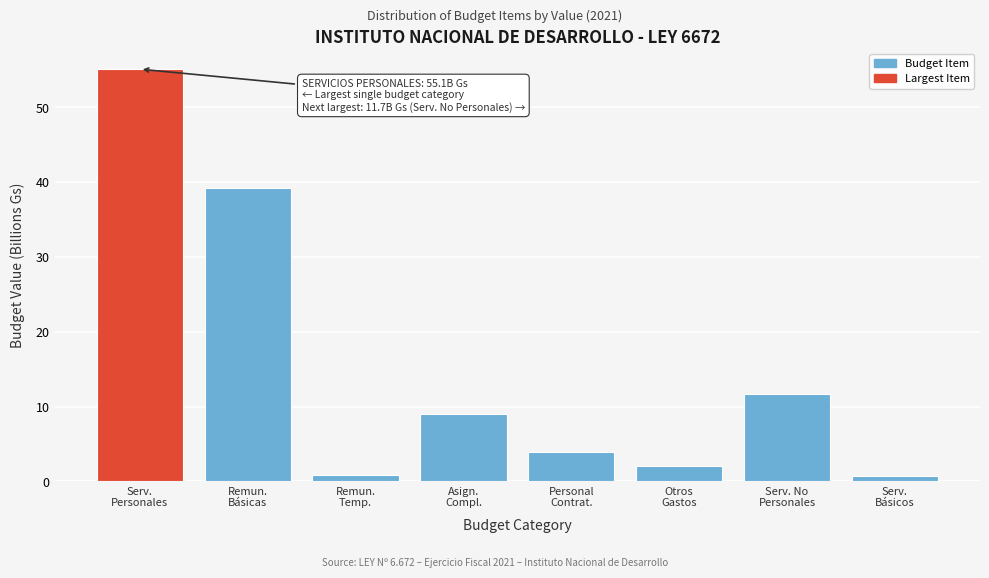

What is the value of the 6th bar from the left?

2.0